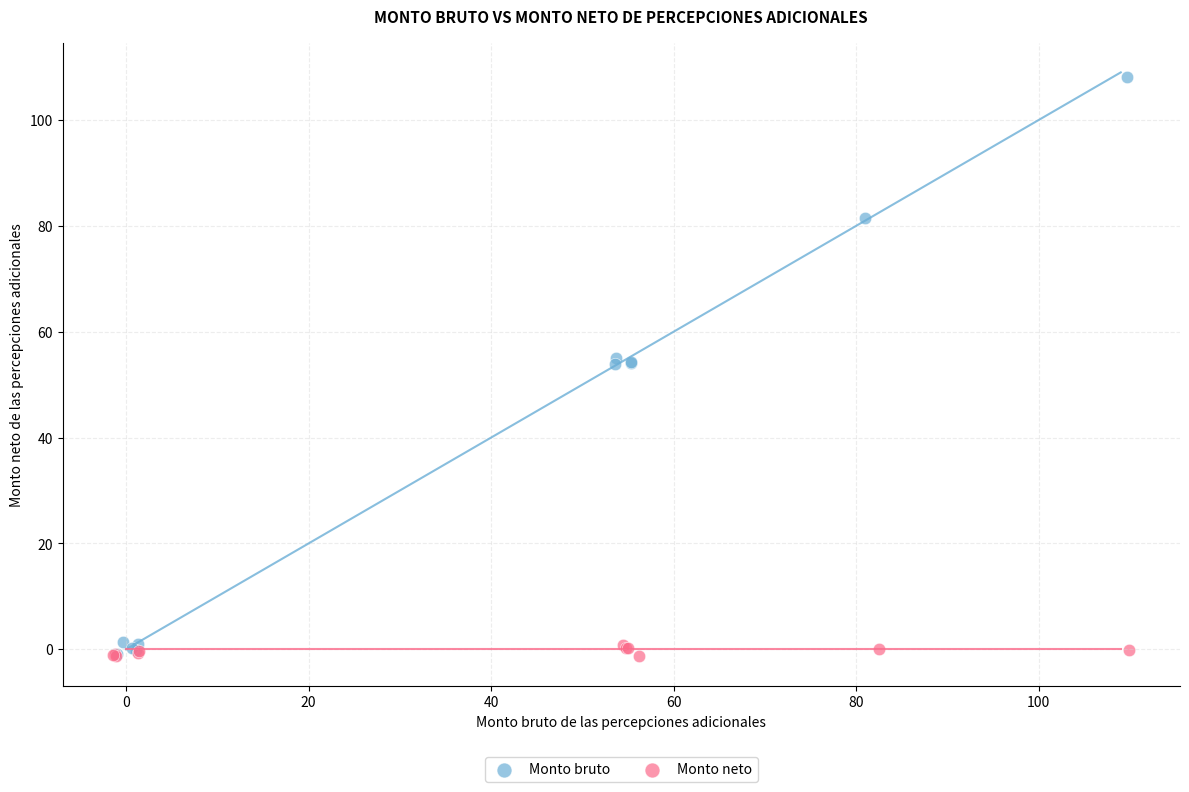

Which series contains the highest Y value?

Monto bruto